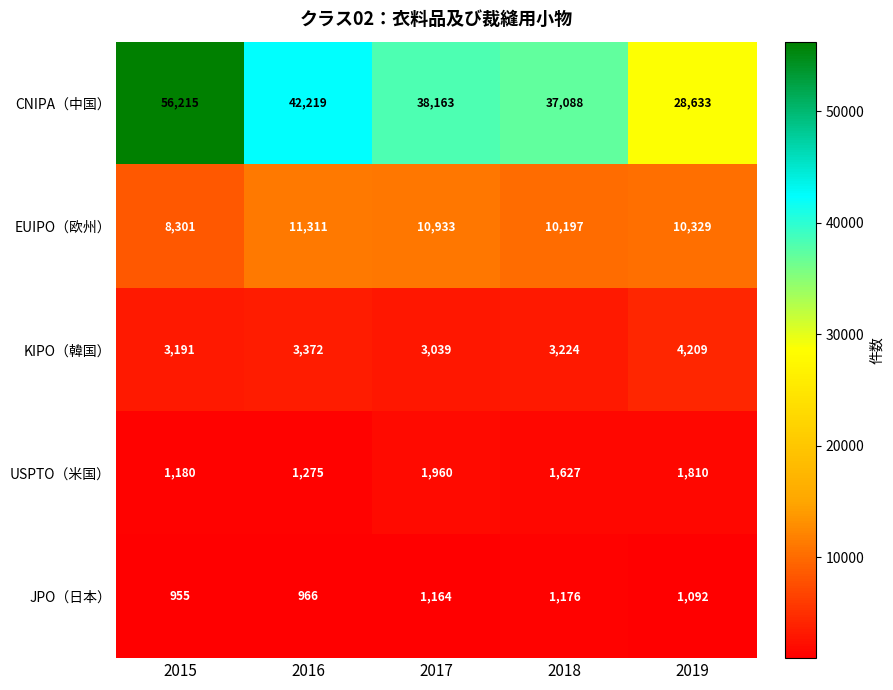

What value does the KIPO（韓国） series have at 2017, to the nearest 50?

3050